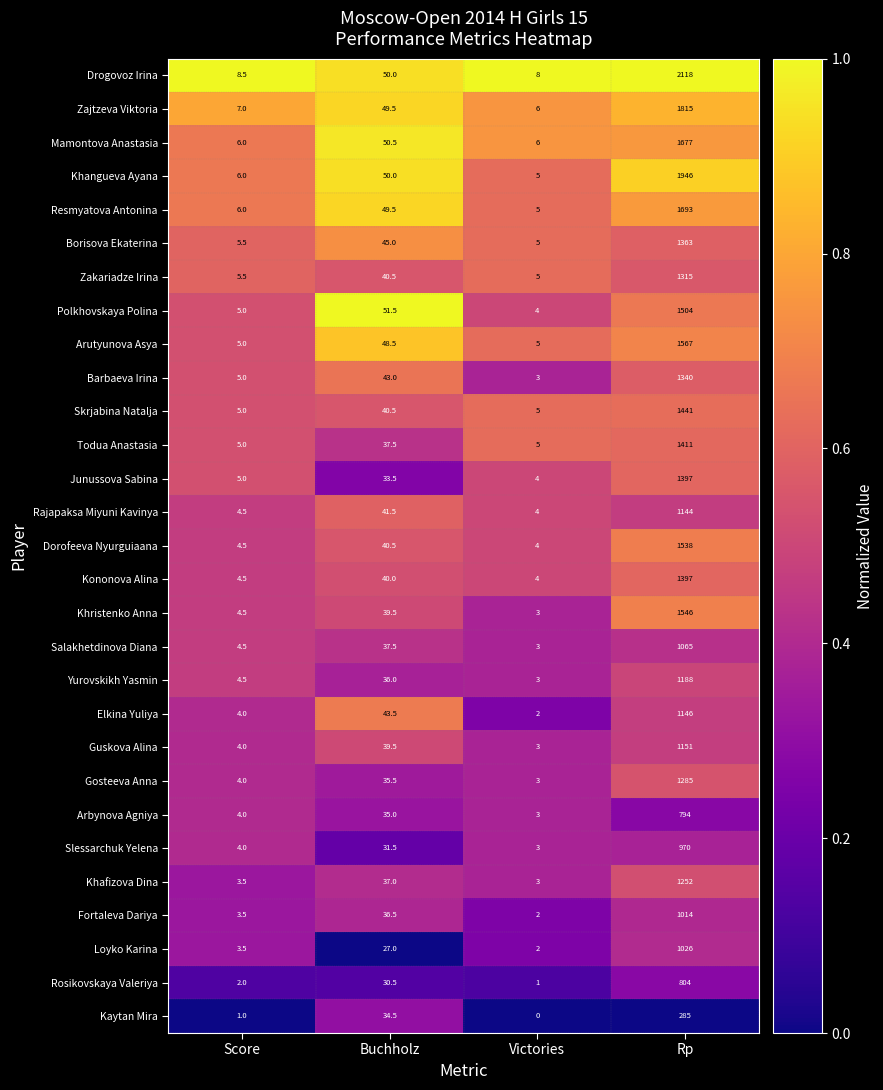

What is the approximate value of Kaytan Mira at Rp?

285.0